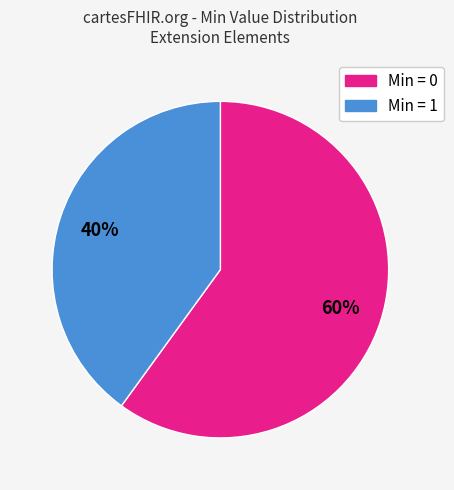

To the nearest percent, what is the average slice percentage?

50%